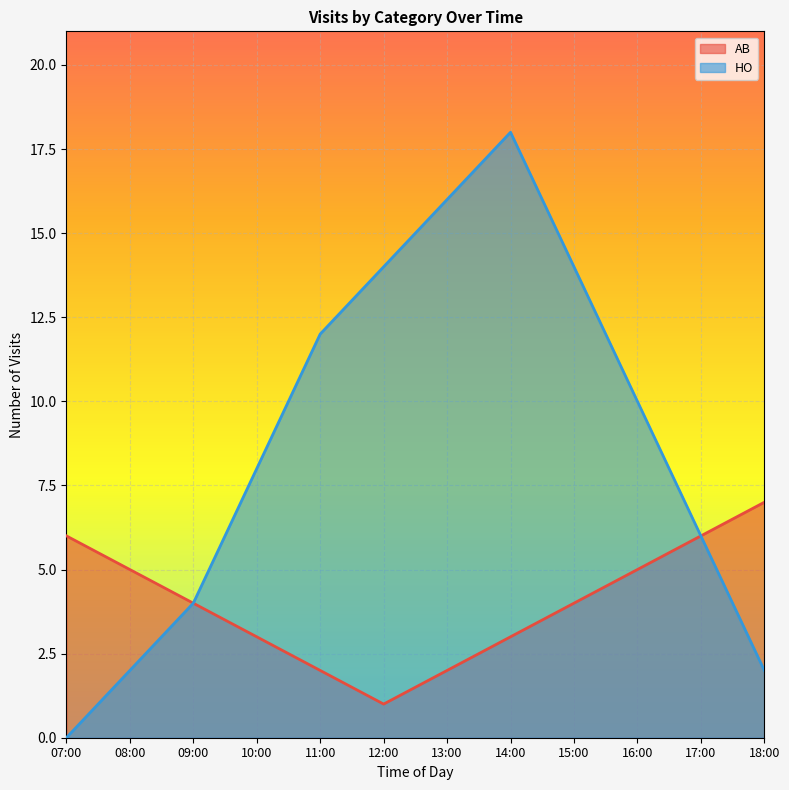

Which series has the largest range (max minus min)?

HO